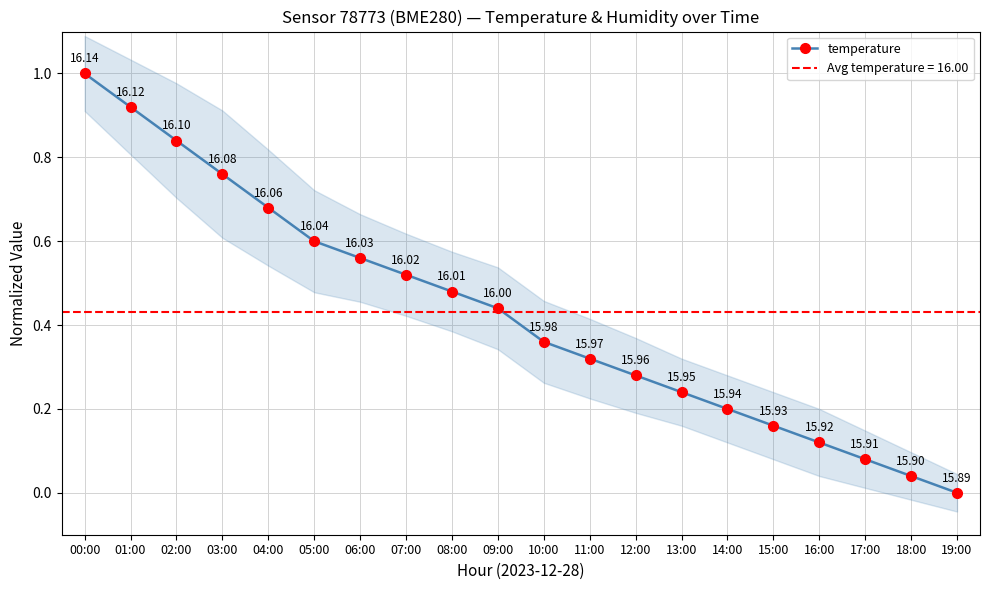

Reading left to right, transcribe all the data shown in this chart.

00:00=1.0	01:00=0.9	02:00=0.8	03:00=0.8	04:00=0.7	05:00=0.6	06:00=0.6	07:00=0.5	08:00=0.5	09:00=0.4	10:00=0.4	11:00=0.3	12:00=0.3	13:00=0.2	14:00=0.2	15:00=0.2	16:00=0.1	17:00=0.1	18:00=0.0	19:00=0.0